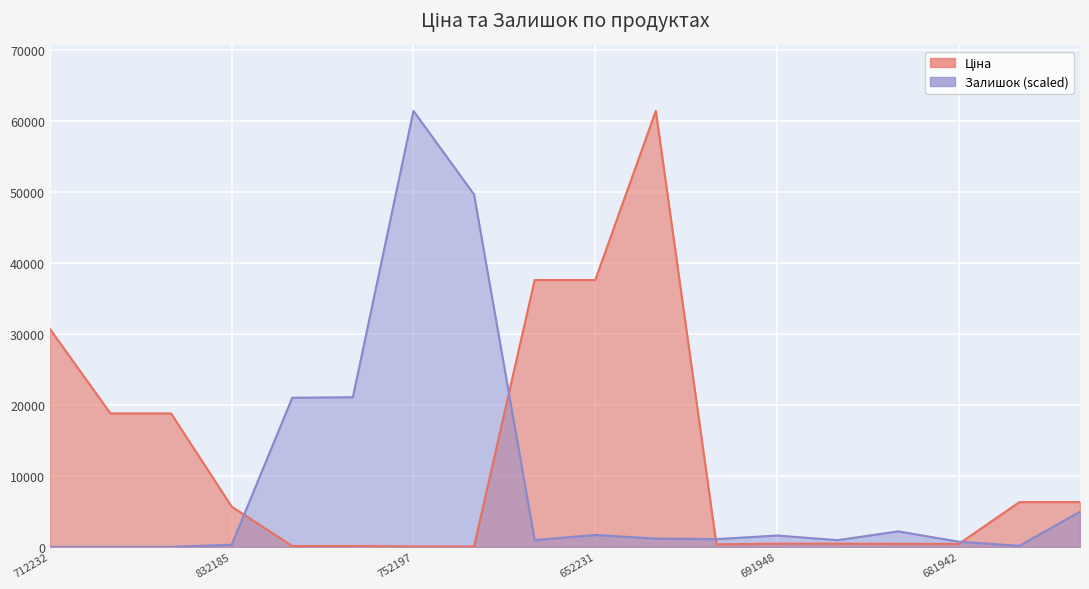

Reading right to left, extract all data points from this chart.

Ціна: 6308.8	6308.8	416.6	416.6	443.1	443.1	359.9	61434.3	37593.6	37593.6	57.0	57.0	114.1	114.1	5673.8	18796.8	18796.8	30717.1
Залишок: 4943.8	145.4	727.0	2181.1	945.1	1599.5	1090.5	1163.3	1672.2	945.1	49656.3	61434.3	21083.9	21011.2	290.8	0.0	0.0	0.0